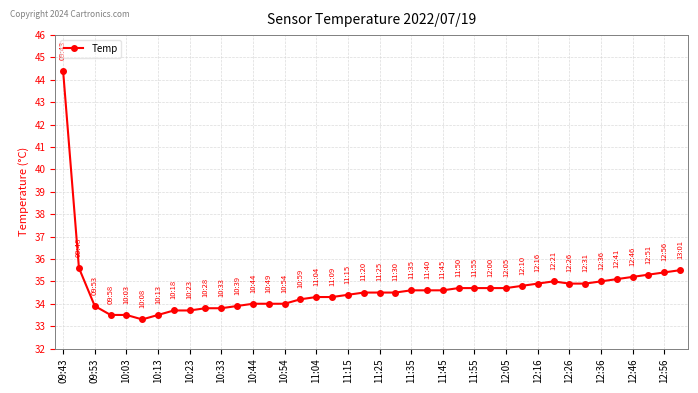

What is the value of the 2nd point from the left?

35.6